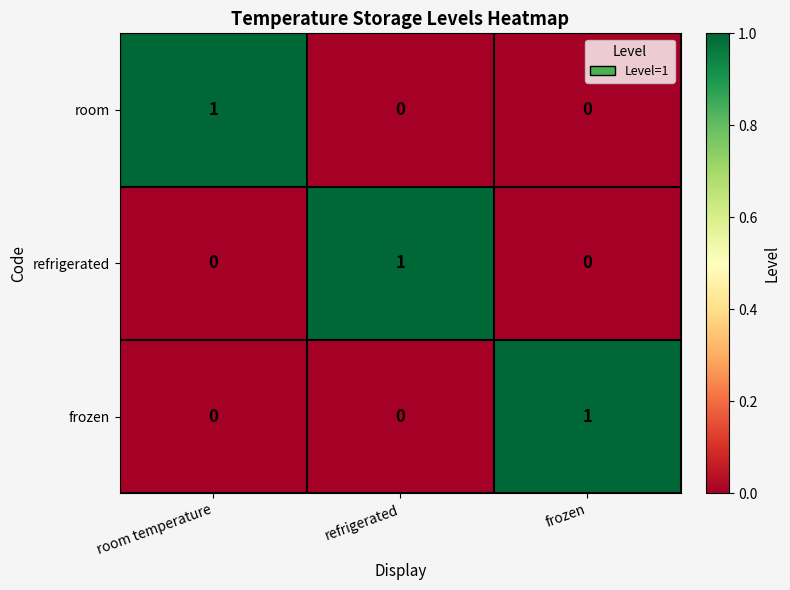

True or false: frozen has a value of 0 at refrigerated.

True